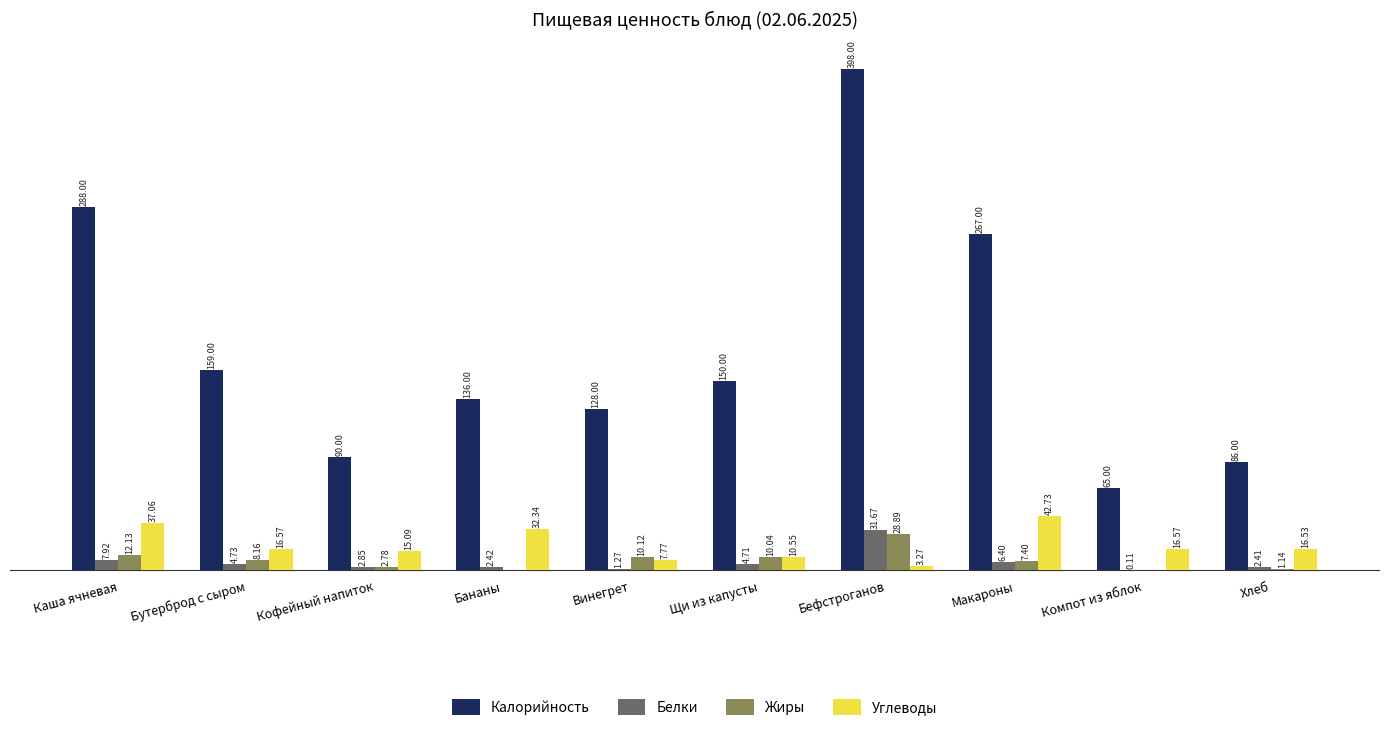

At which label does Калорийность first exceed 150?

Каша ячневая